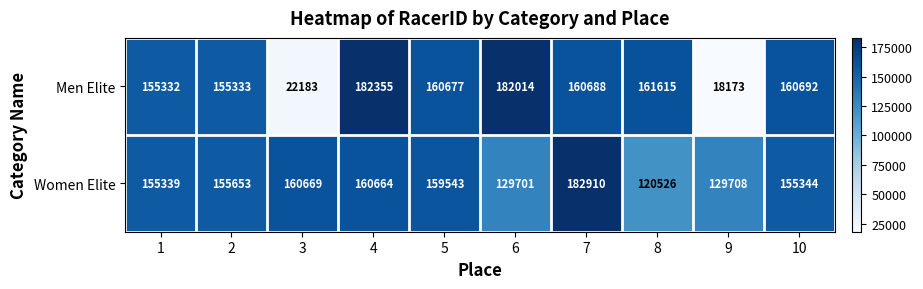

Reading left to right, extract all data points from this chart.

Men Elite: 155332	155333	22183	182355	160677	182014	160688	161615	18173	160692
Women Elite: 155339	155653	160669	160664	159543	129701	182910	120526	129708	155344